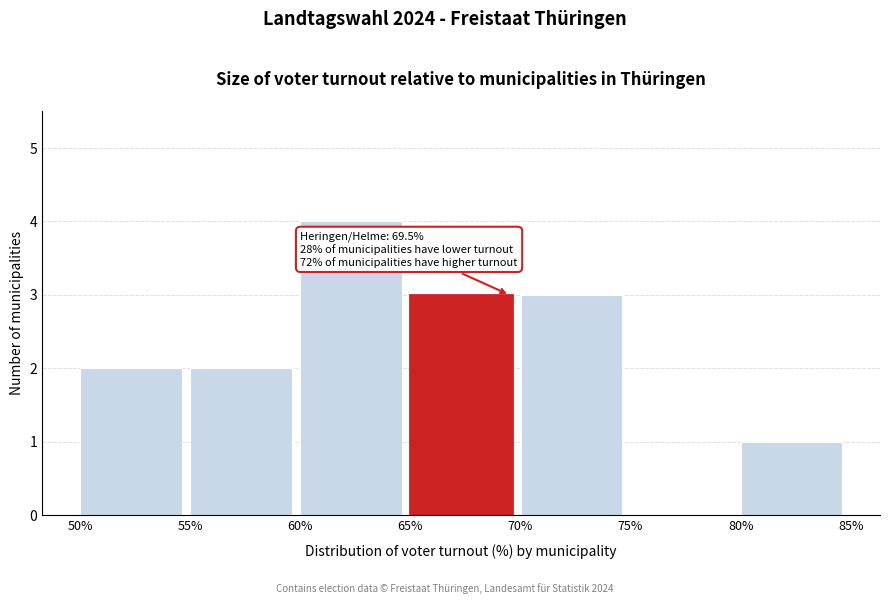

Which range on the x-axis has the tallest bar?

60% to 65%